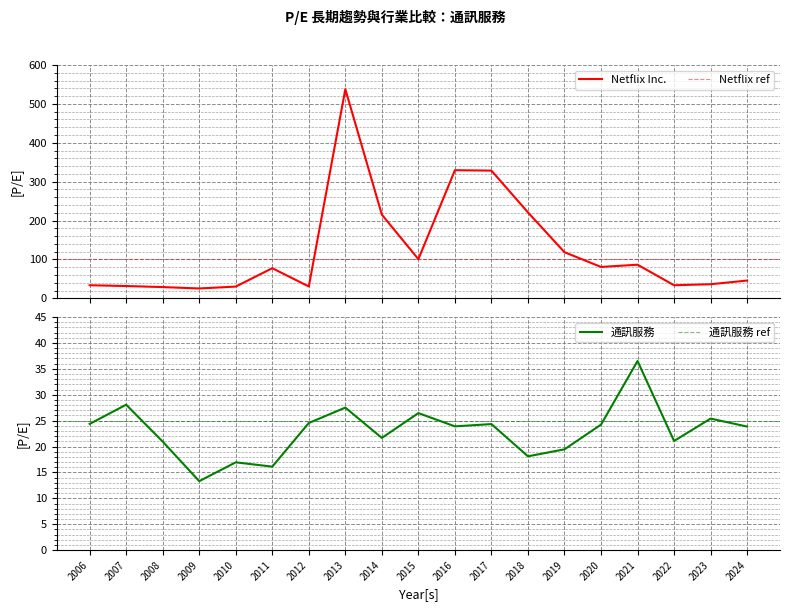

Reading left to right, extract all data points from this chart.

Netflix Inc.: 33.6	31.6	28.9	25.3	30.1	77.4	30.4	537.9	215.2	100.6	329.5	328.4	220.9	118.5	80.7	86.4	33.6	36.2	45.6
通訊服務: 24.4	28.1	20.9	13.3	16.9	16.1	24.5	27.5	21.7	26.4	23.9	24.3	18.1	19.5	24.2	36.5	21.1	25.4	23.9